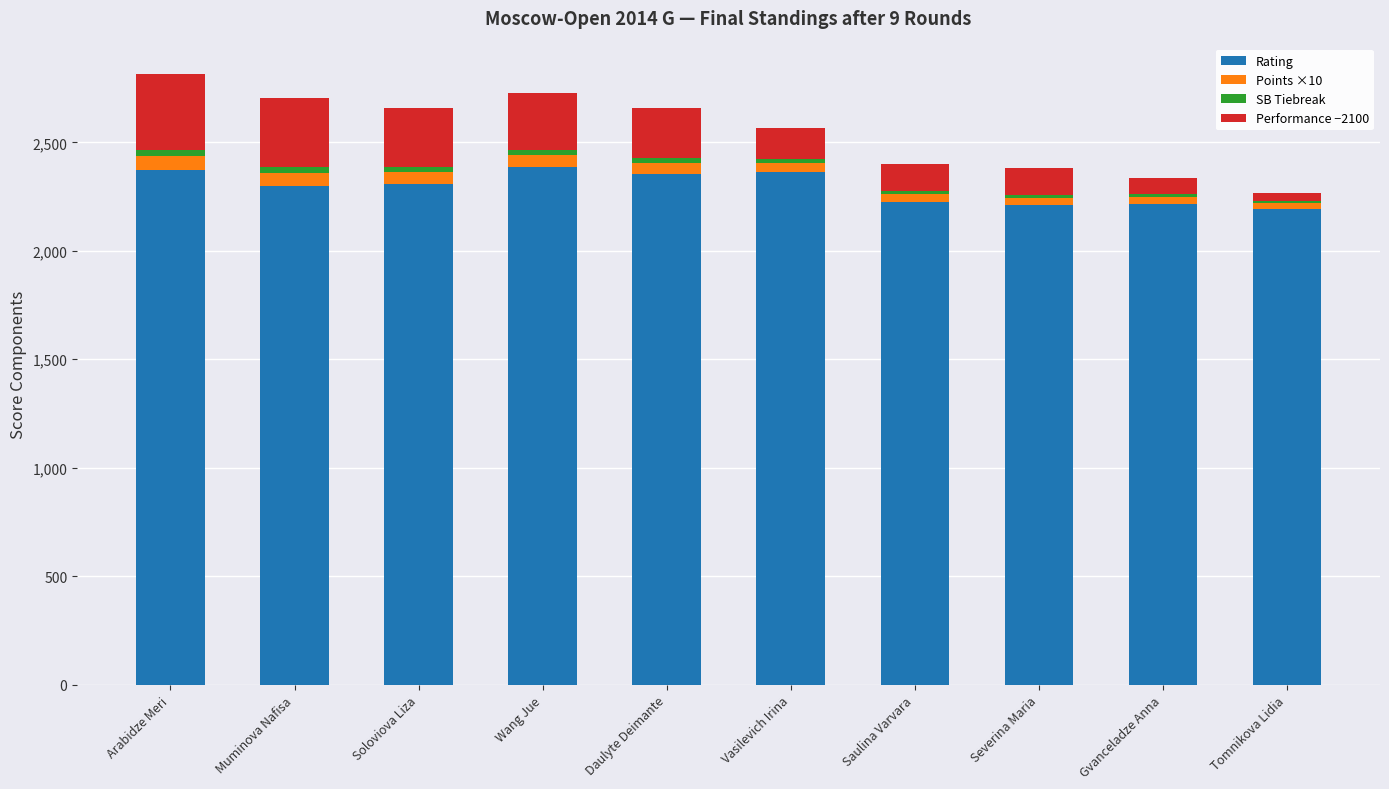

What is the sum of all Rating values?

22938.0